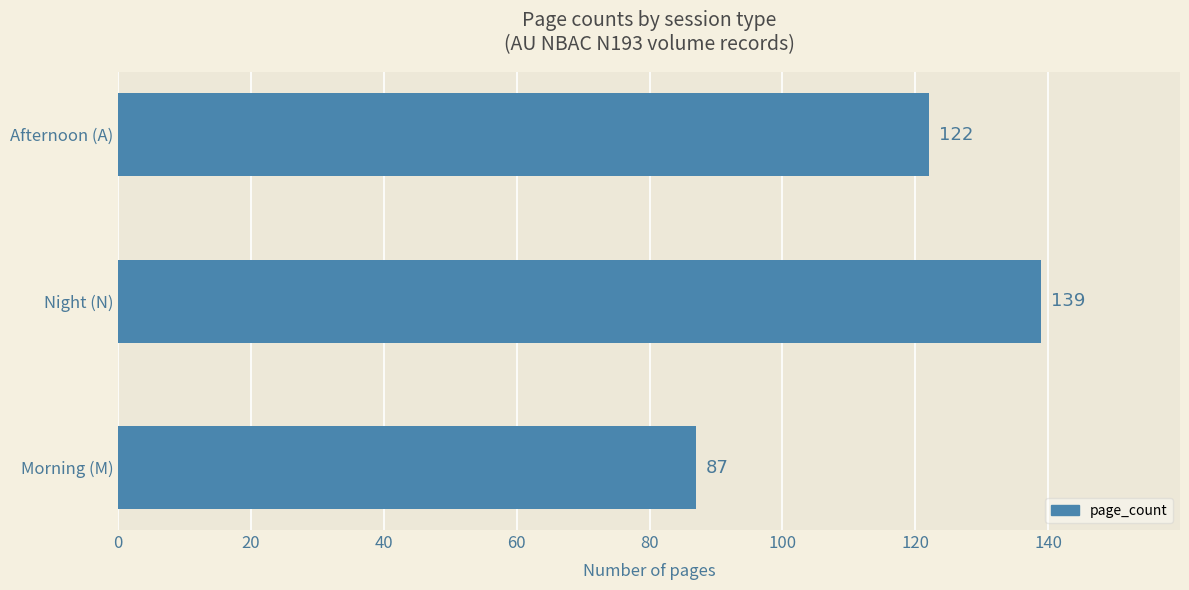

What is the change in value from Morning (M) to Afternoon (A)?

+35